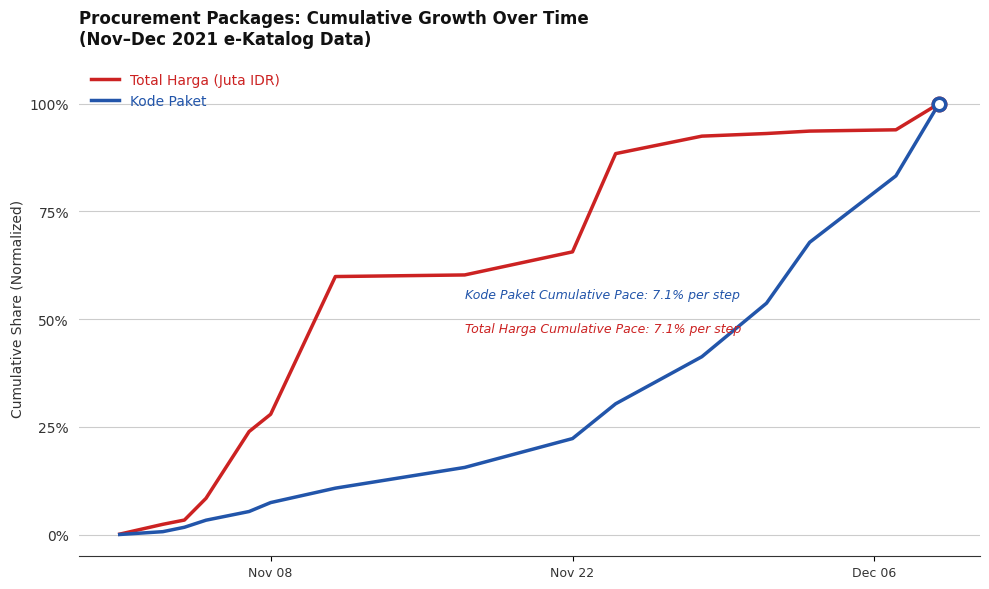

Rank the series by their average value, from lowest to highest.

Kode Paket, Total Harga (Juta IDR)